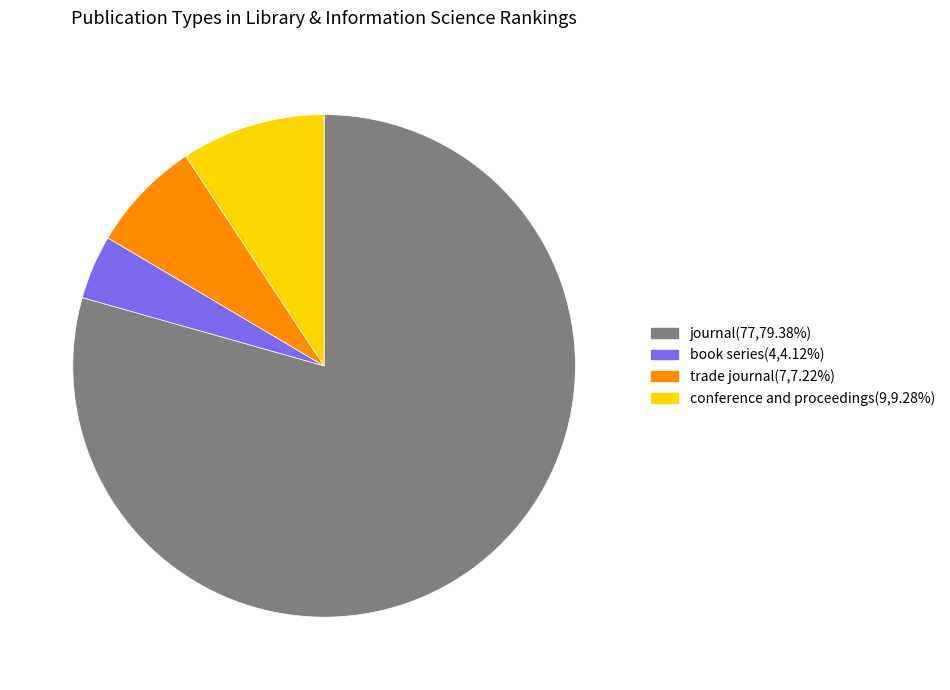

Does conference and proceedings(9,9.28%) represent more than half of the total?

No